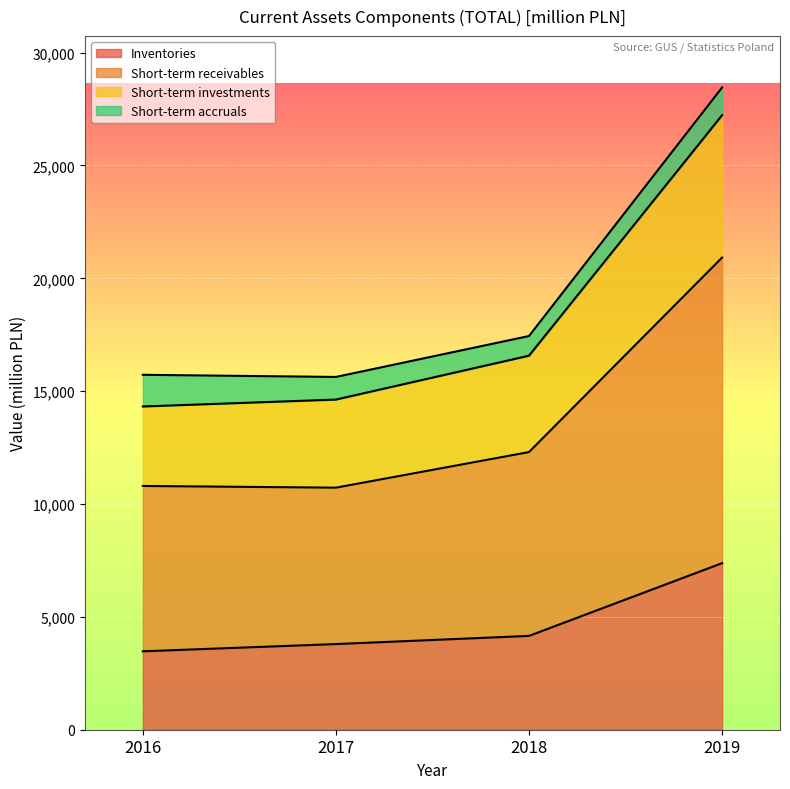

At which category is the sum across all series the highest?

2019